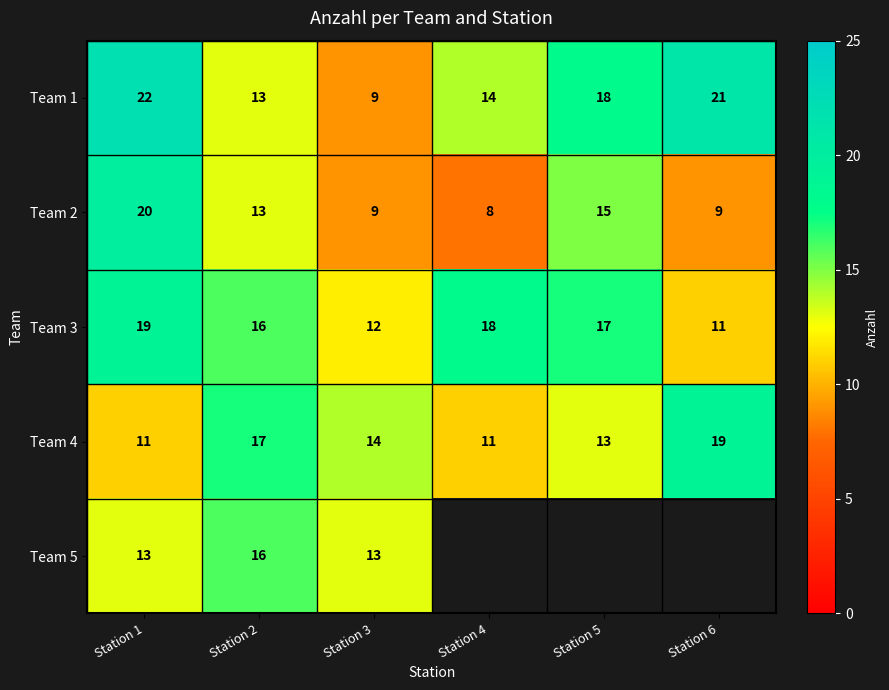

Rank the series at Station 1 from lowest to highest value.

Team 4, Team 5, Team 3, Team 2, Team 1